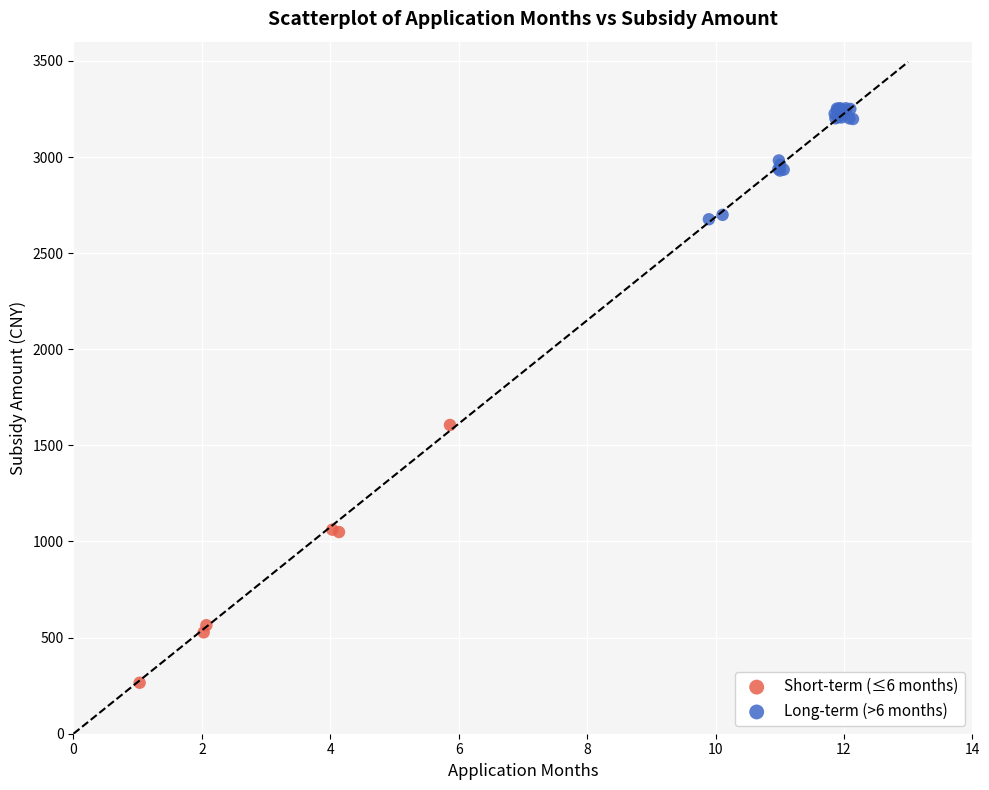

Which series has the widest spread of Y values?

Short-term (≤6 months)